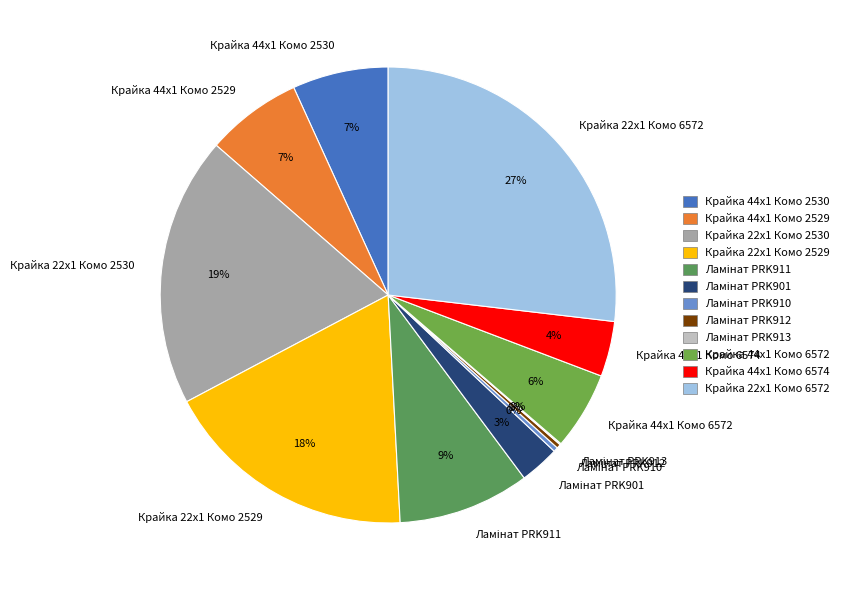

True or false: Крайка 44x1 Комо 2530 accounts for 1% of the total.

False